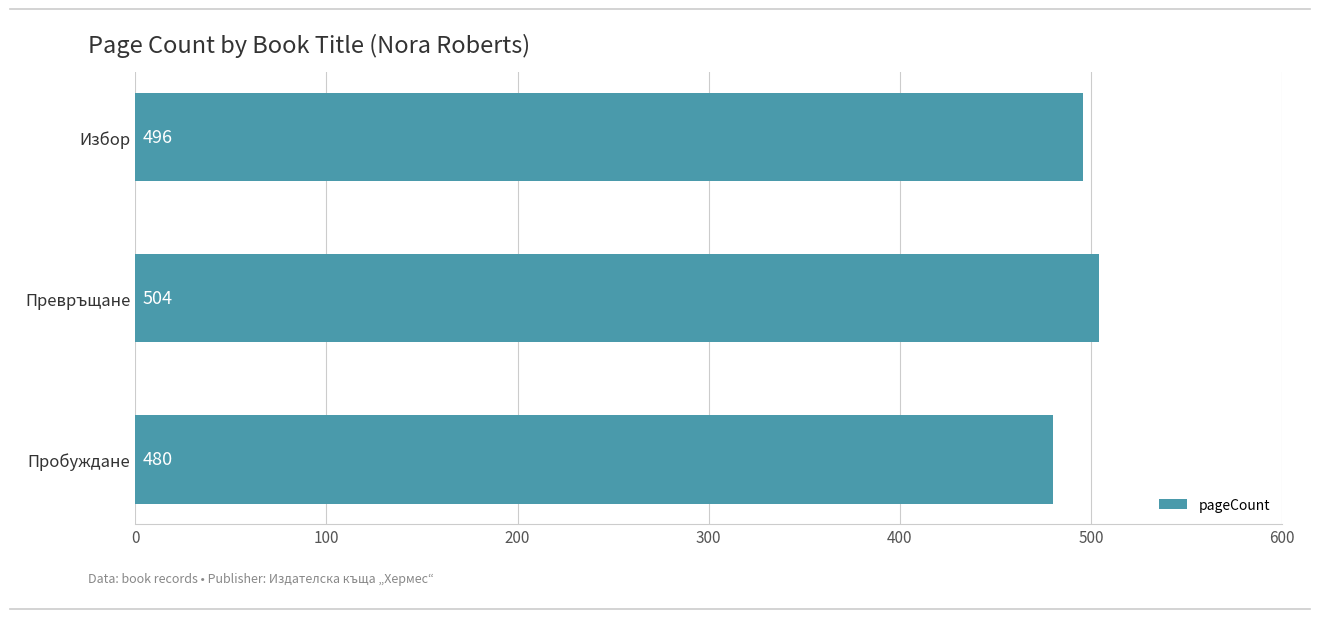

Count the values in the range 480 to 504.

3